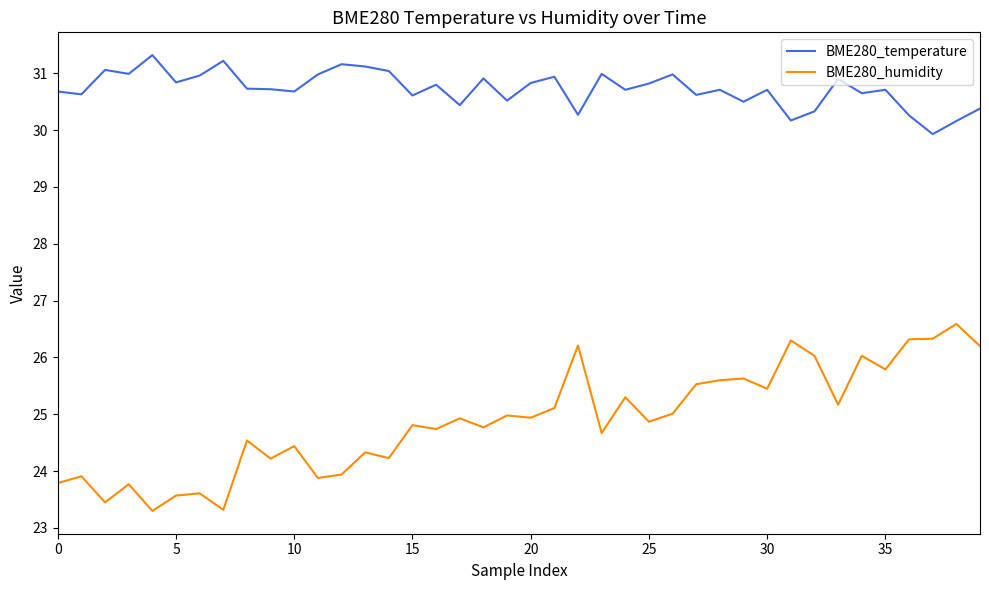

At how many categories does at least one series exceed 26?

40